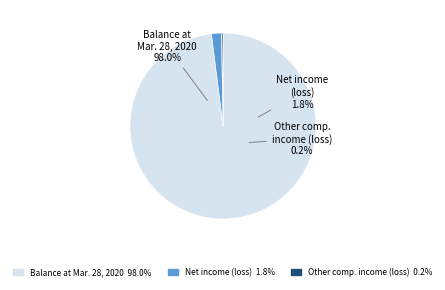

Count the number of slices in the pie.

3